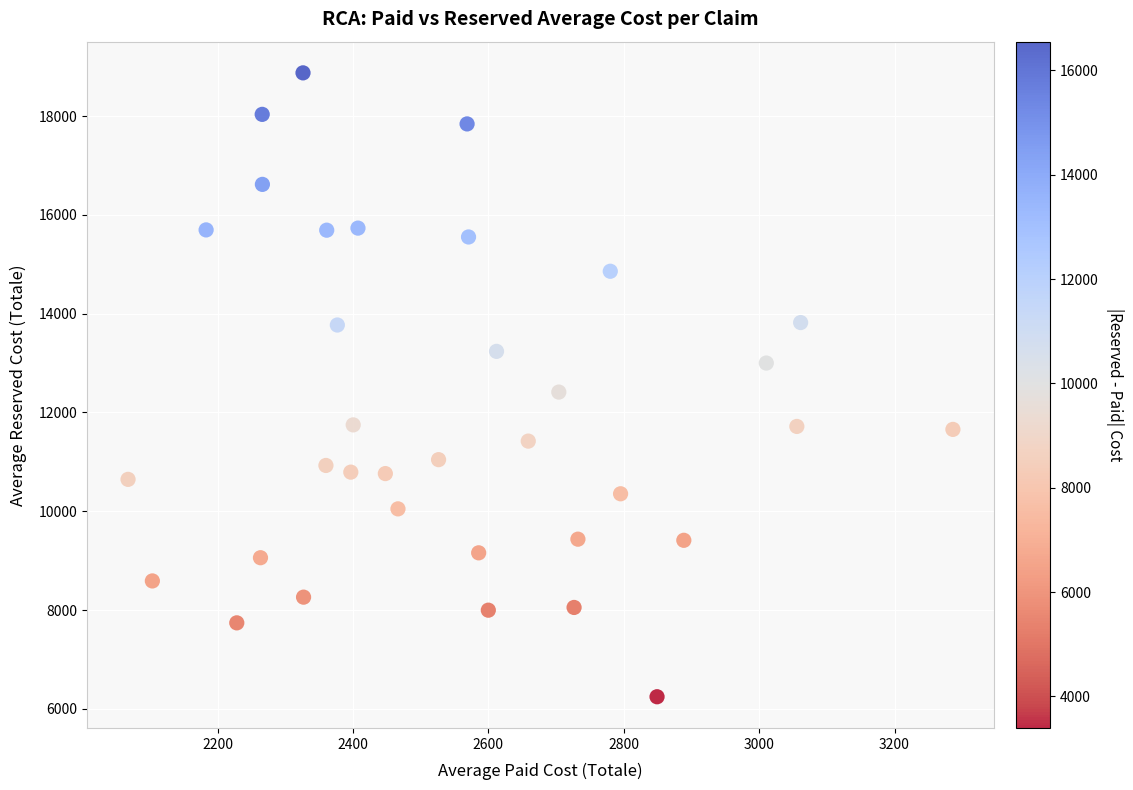

What is the range of X values (max minus min)?

1218.5